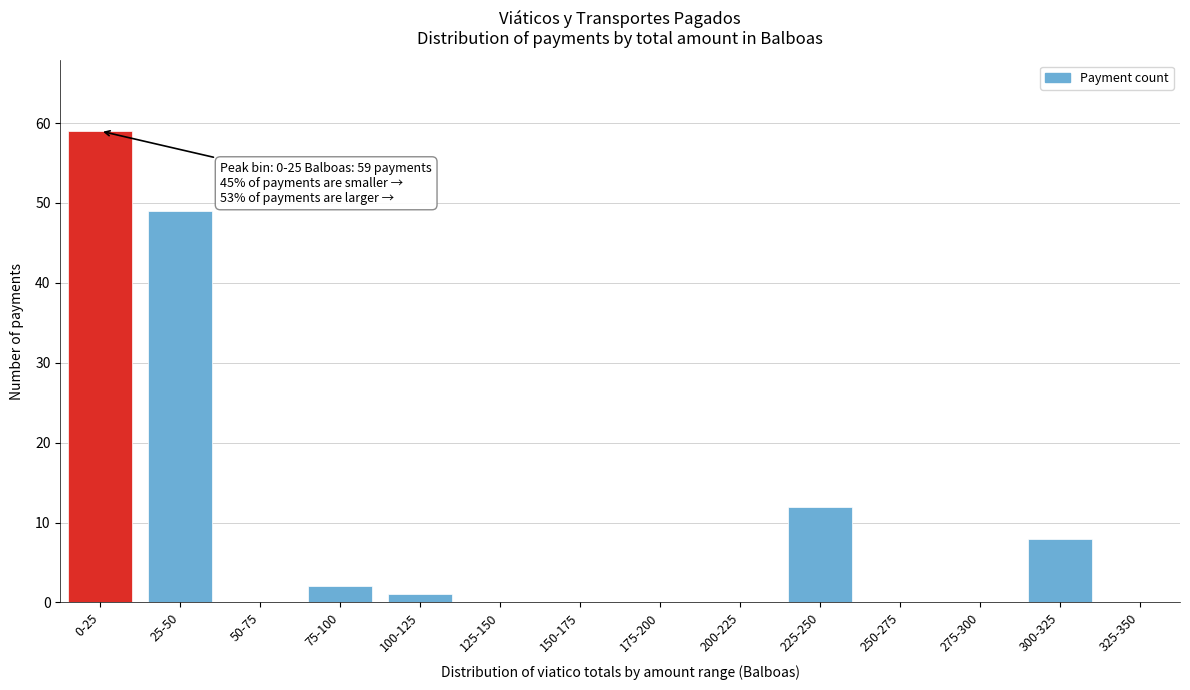

Reading left to right, list all the values displayed in this chart.

0-25=59	25-50=49	50-75=0	75-100=2	100-125=1	125-150=0	150-175=0	175-200=0	200-225=0	225-250=12	250-275=0	275-300=0	300-325=8	325-350=0